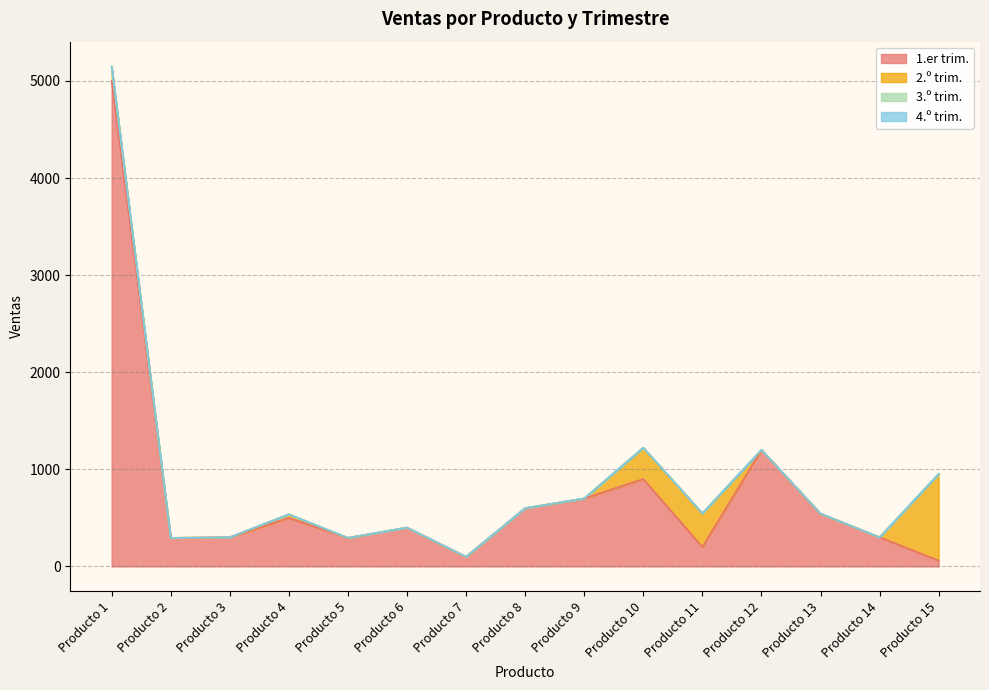

What is the total value across all series at Producto 2?

294.0